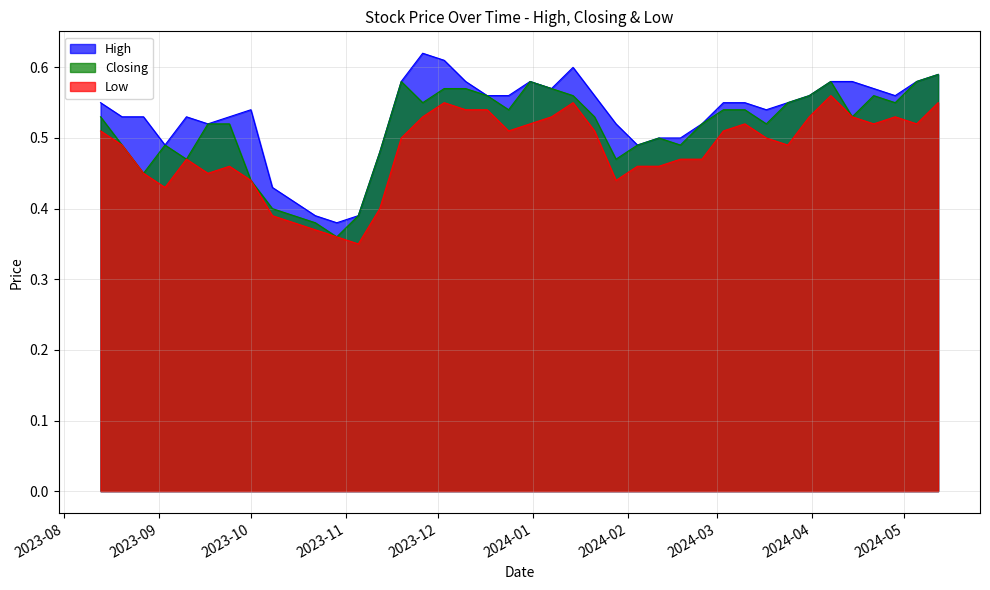

What is the difference between the second highest and second lowest values in the High series?

0.2